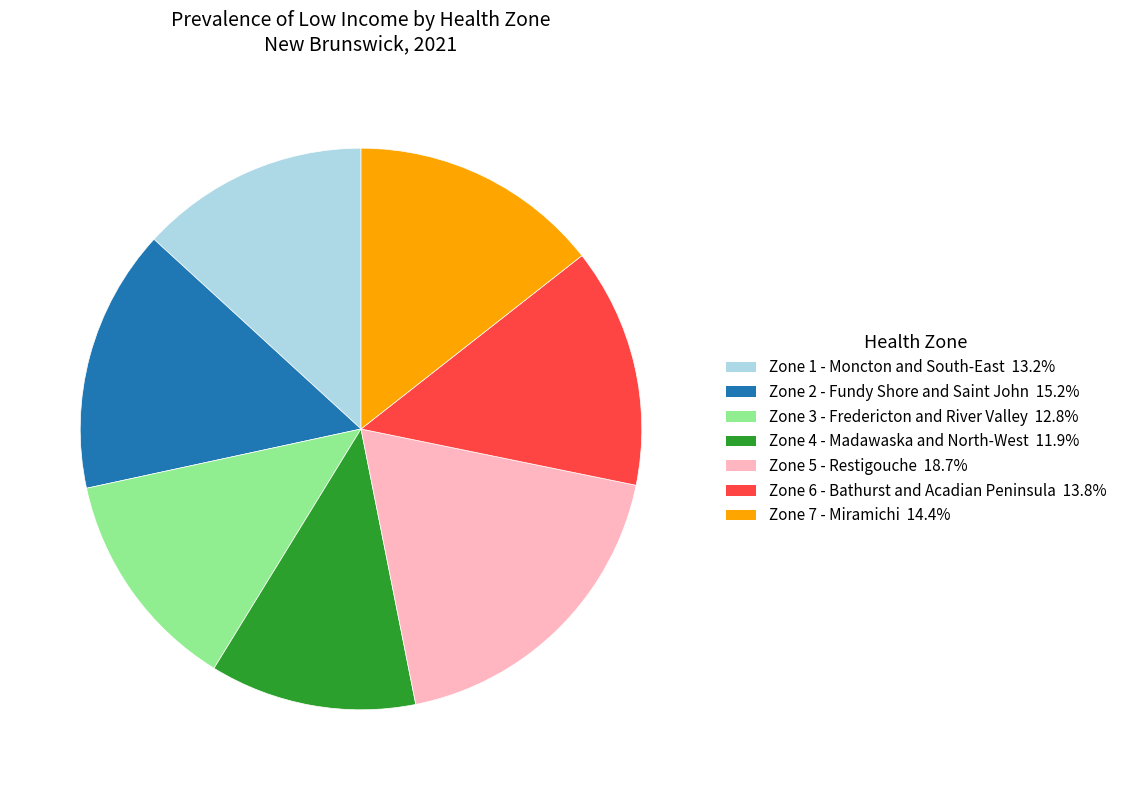

Combined, do Zone 3 - Fredericton and River Valley and Zone 4 - Madawaska and North-West account for over 50%?

No